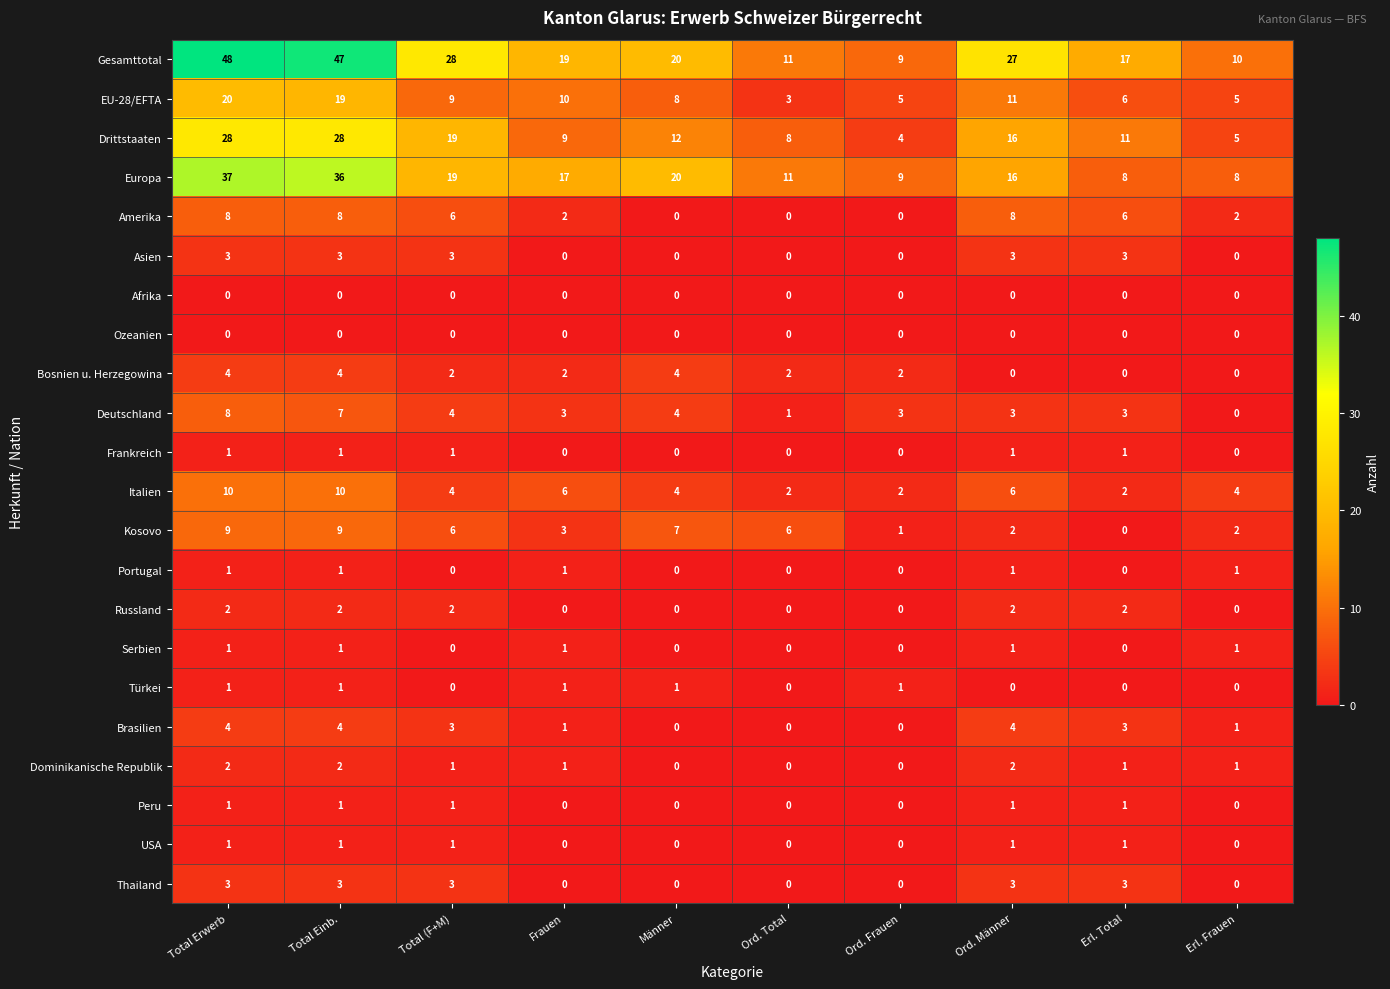

Which series has the largest total across all categories?

Gesamttotal